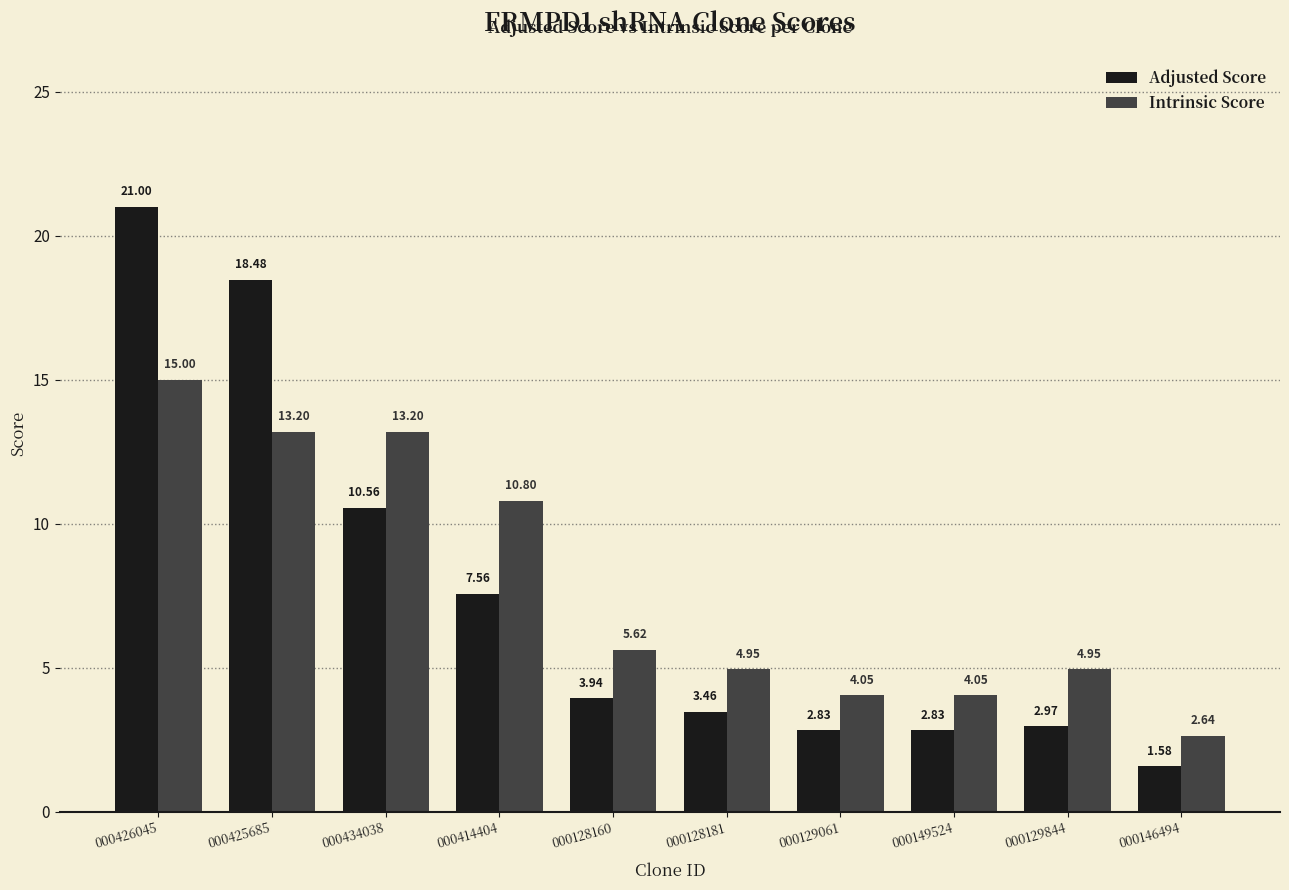

Which series changed the most between 000128160 and 000129061?

Intrinsic Score